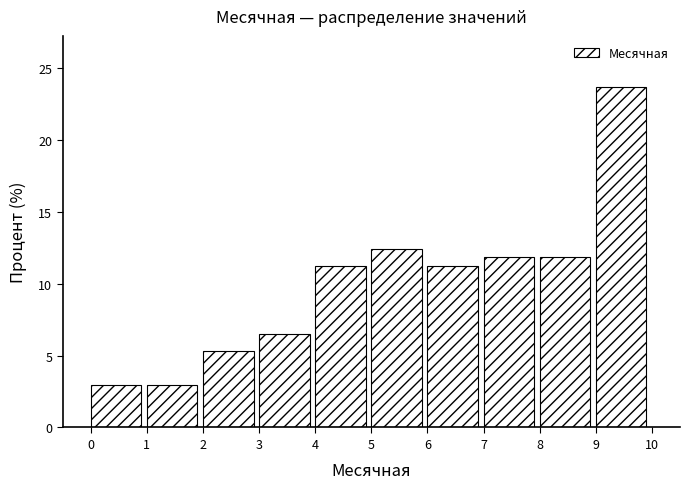

Over which range of the x-axis is the bar tallest?

9 to 10